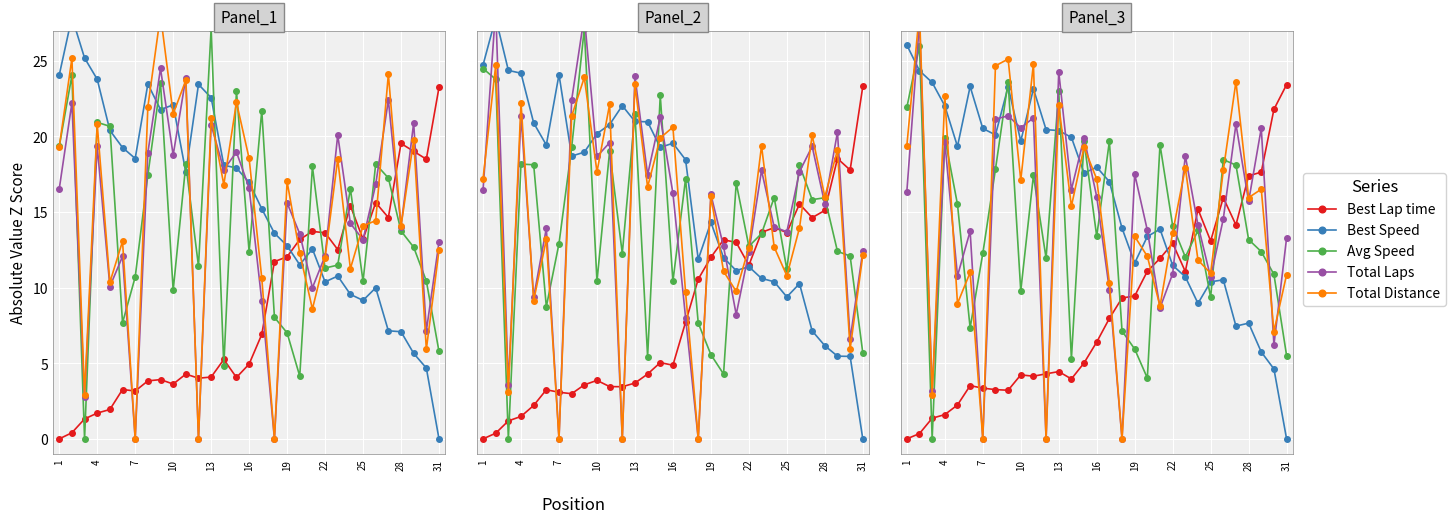

True or false: Total Distance and Best Speed intersect in this chart.

True